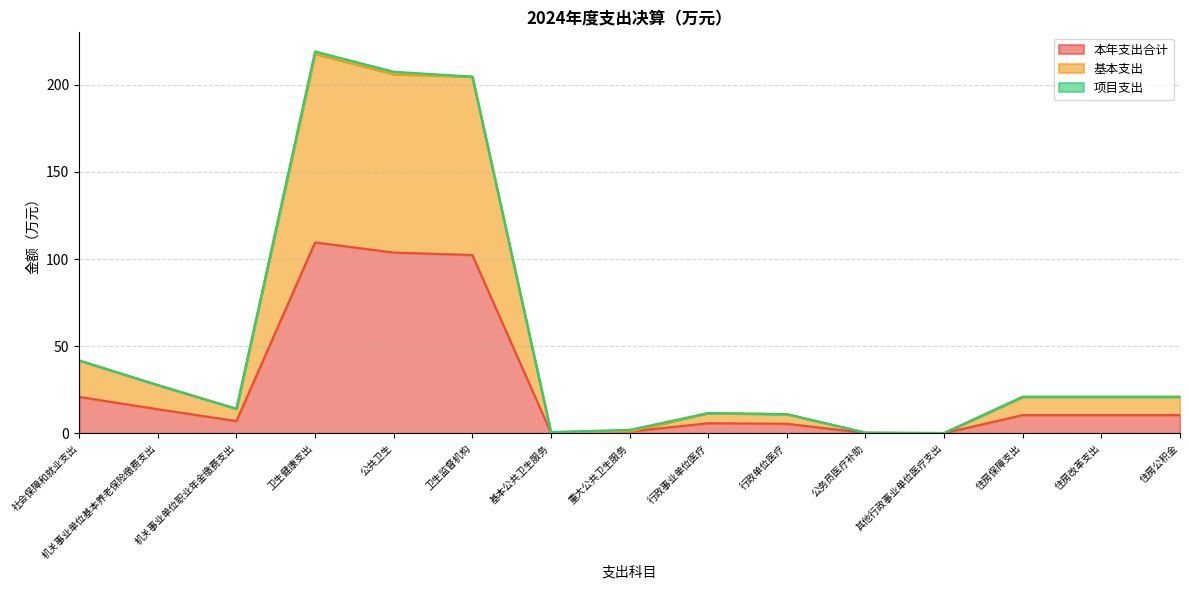

At which category does 本年支出合计 reach its first local peak?

卫生健康支出